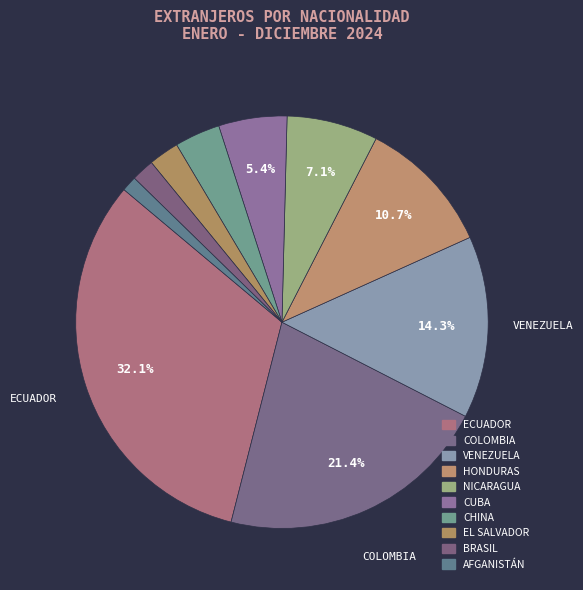

To the nearest percent, what is the difference between the largest and smallest slice percentages?

31%